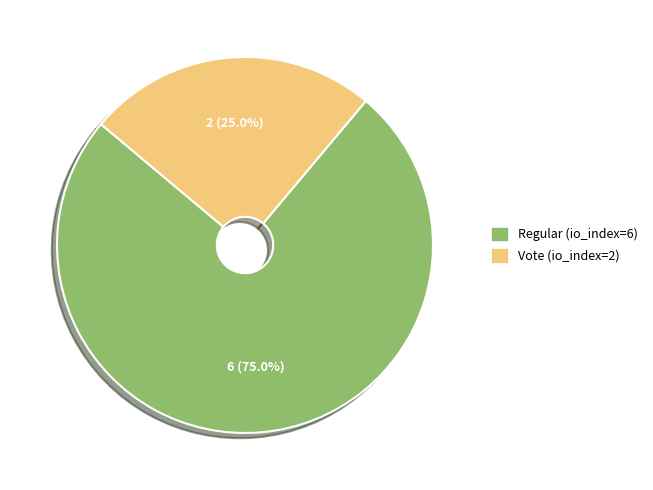

What is the largest slice in the pie chart?

Regular (io_index=6)